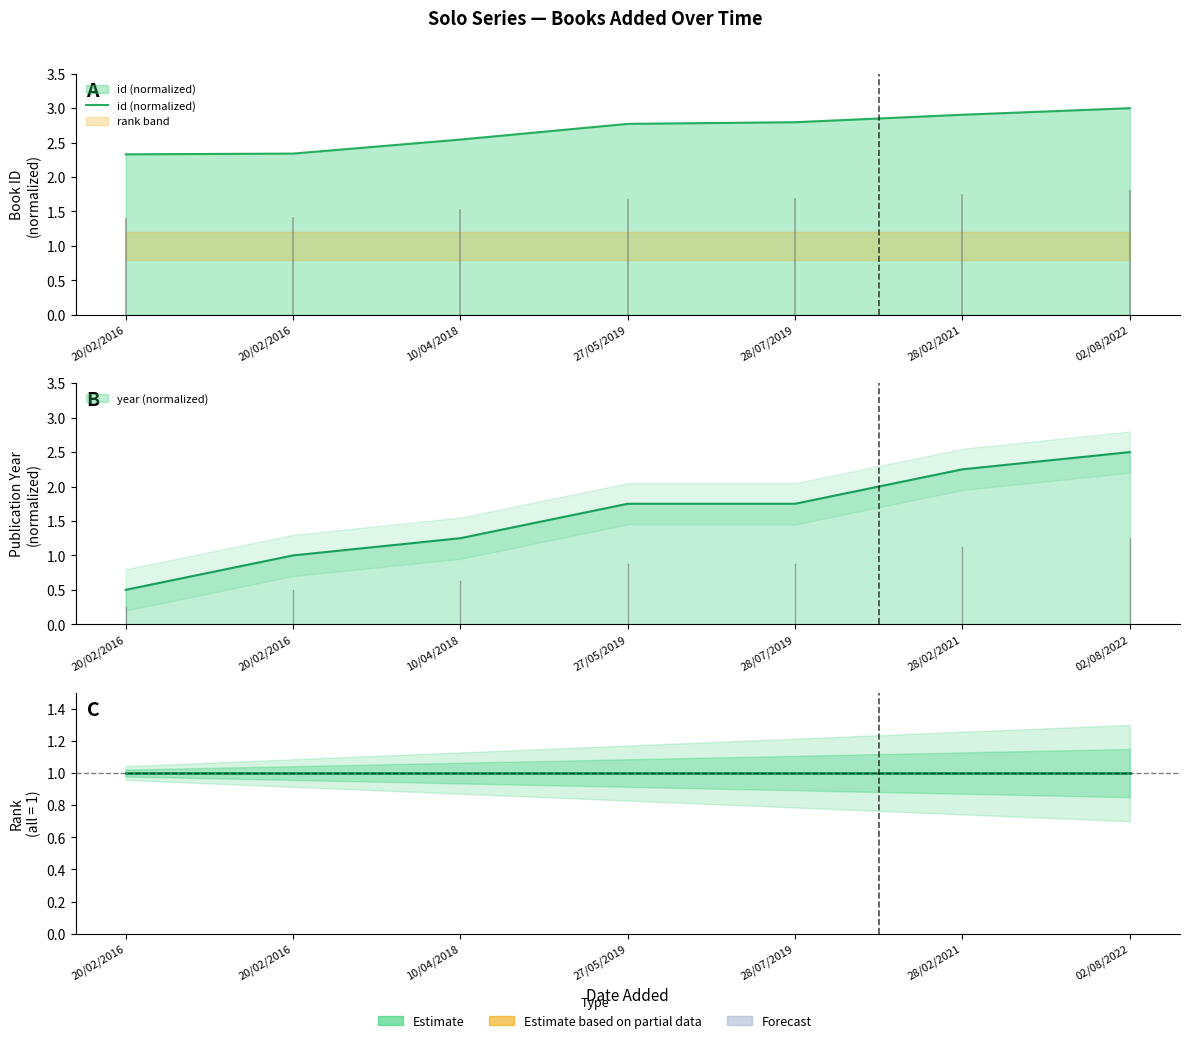

How many id (normalized) values are between 2 and 3?

7